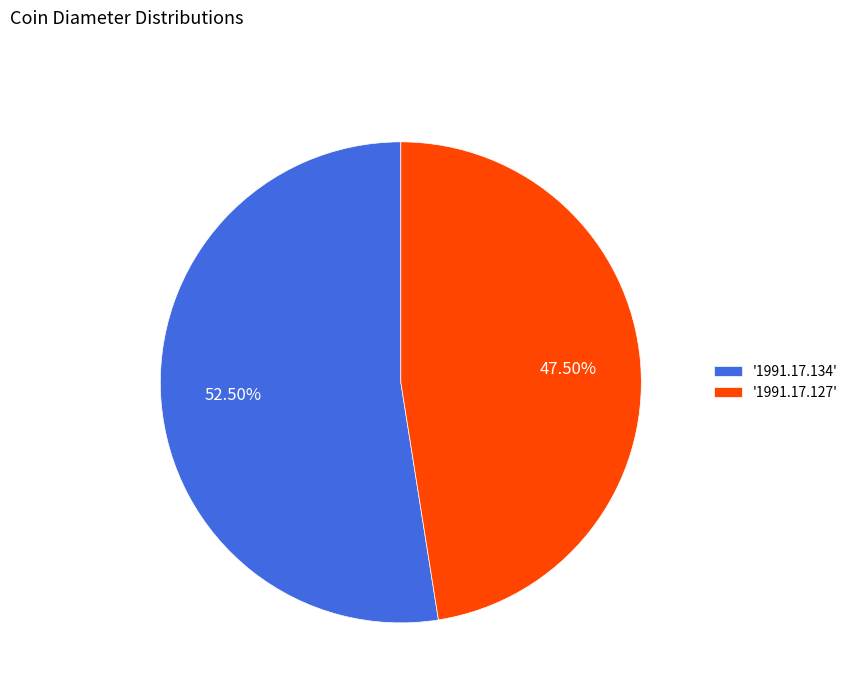

To the nearest percent, what is the average slice percentage?

50%